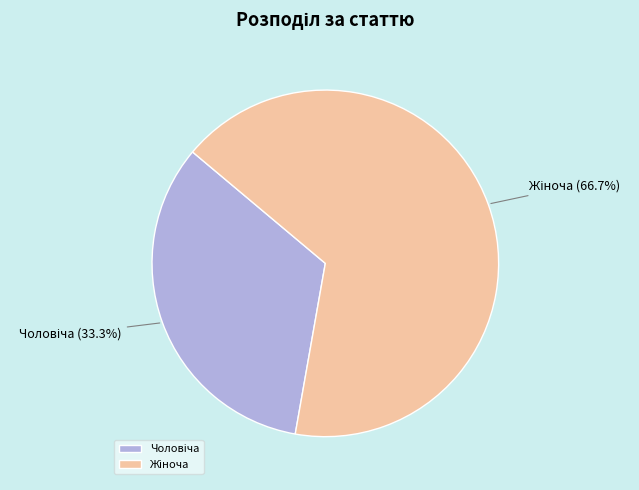

Does any single category account for the majority?

Yes